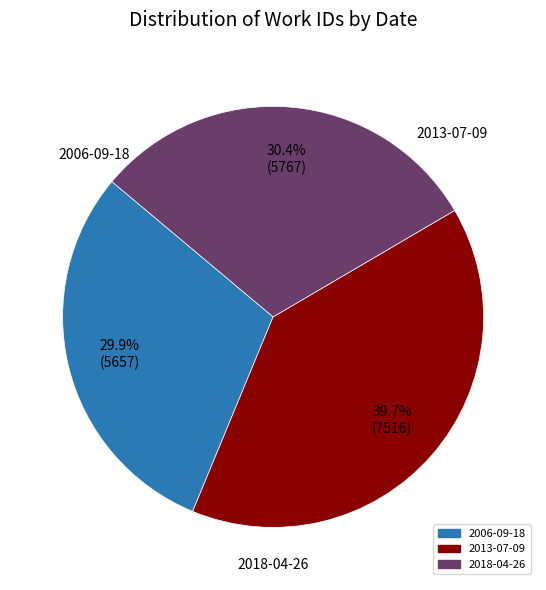

To the nearest percent, what percentage of the pie is 2006-09-18?

30%